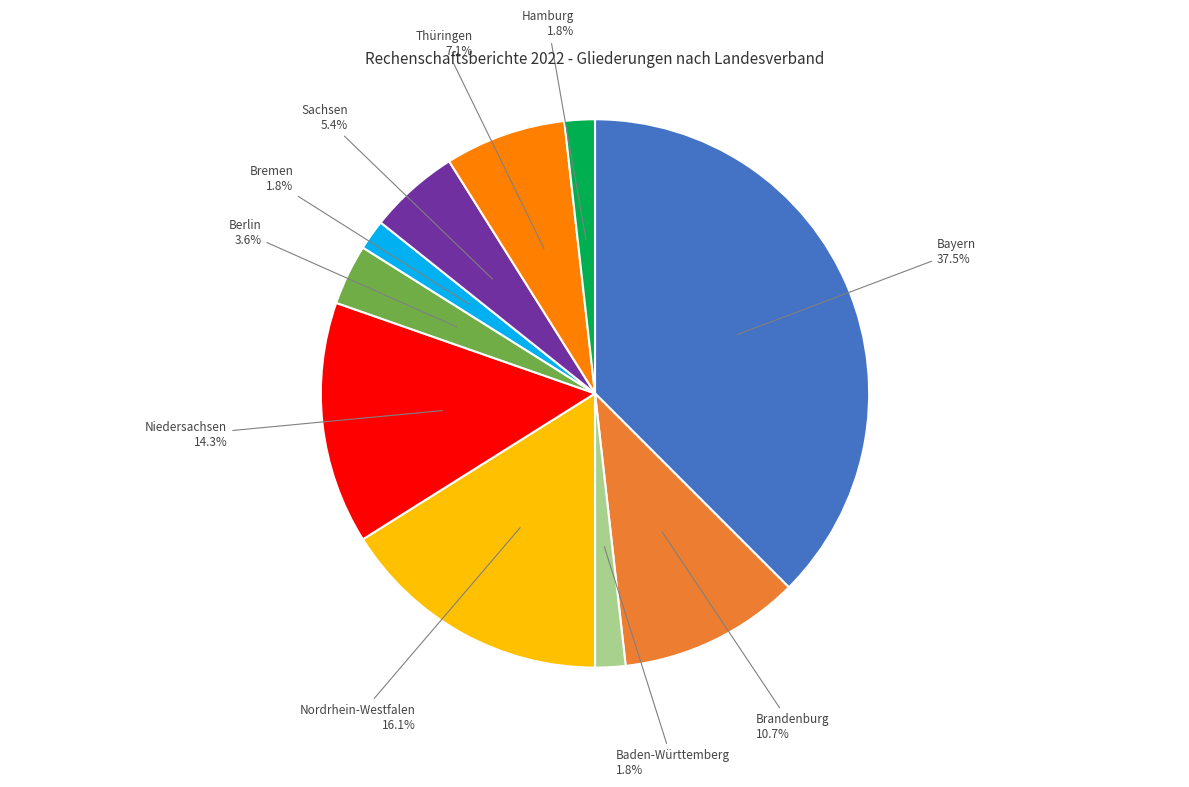

Is there any slice that represents more than half of the pie?

No